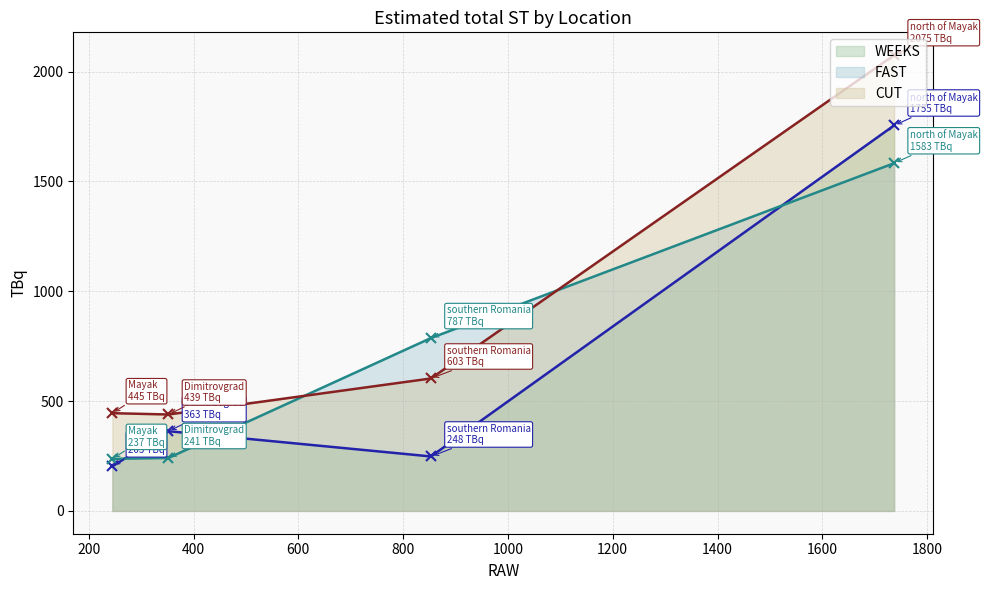

What is the sum of all FAST values?

2848